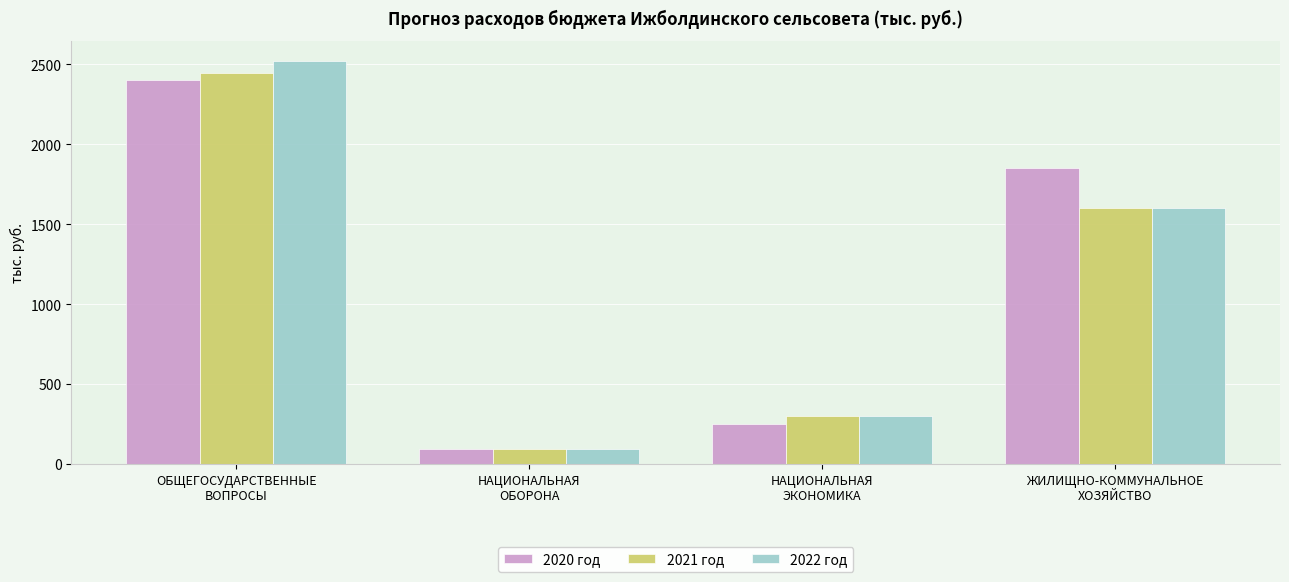

Where does the 2020 год series first go above 1850?

ОБЩЕГОСУДАРСТВЕННЫЕ
ВОПРОСЫ